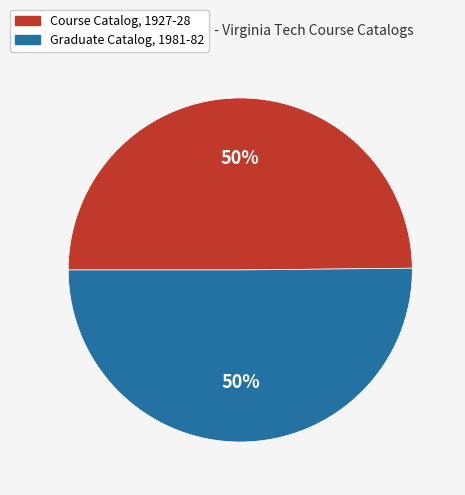

Is the sum of Course Catalog, 1927-28 and Graduate Catalog, 1981-82 greater than half?

Yes